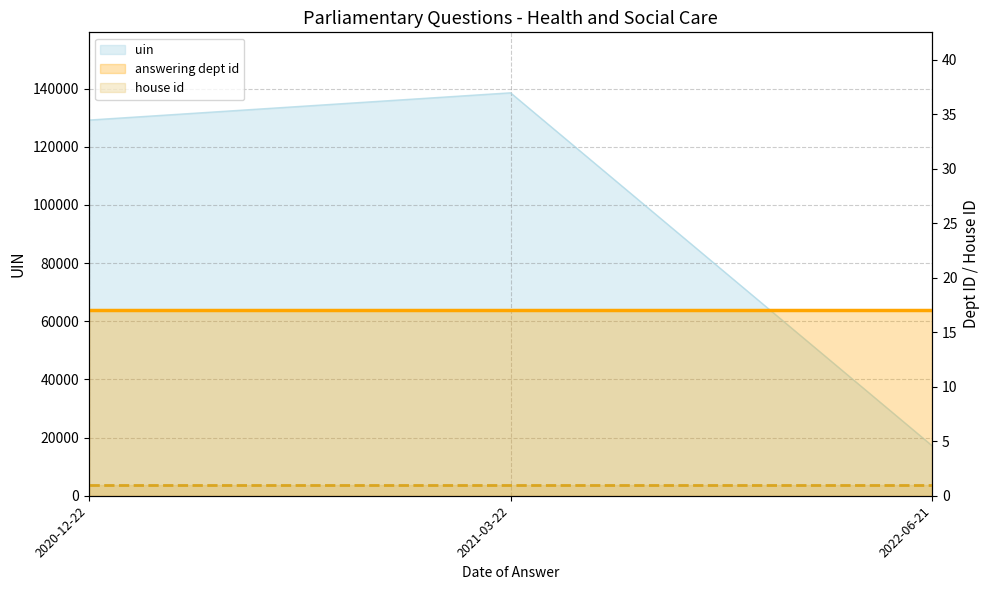

Is the value of house id at 2020-12-22 greater than the value of answering dept id at 2021-03-22?

No